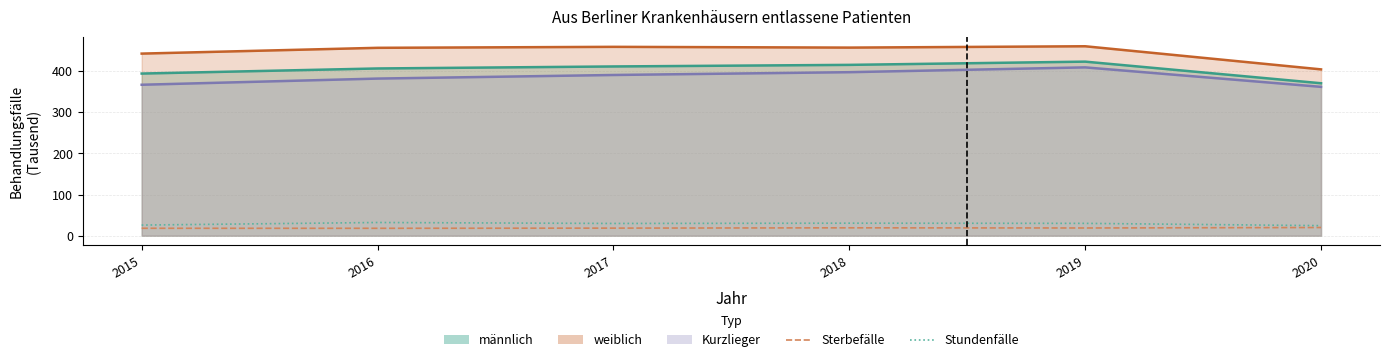

What is the sum of the Stundenfälle values at 2016 and 2018?

62.5